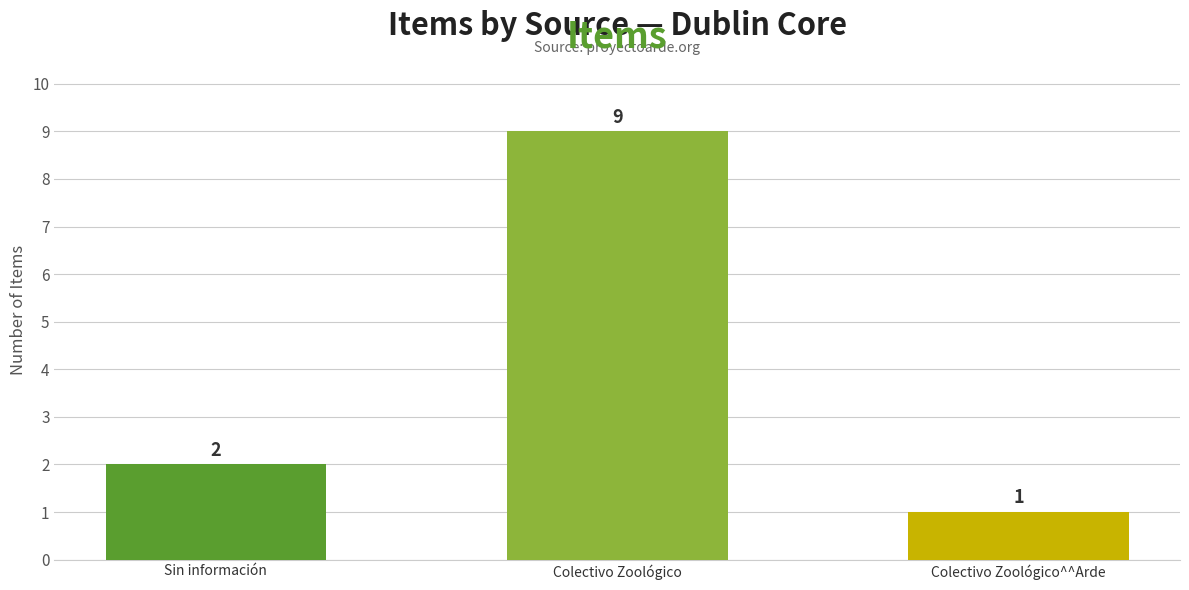

Rank the categories by value from highest to lowest.

Colectivo Zoológico, Sin información, Colectivo Zoológico^^Arde